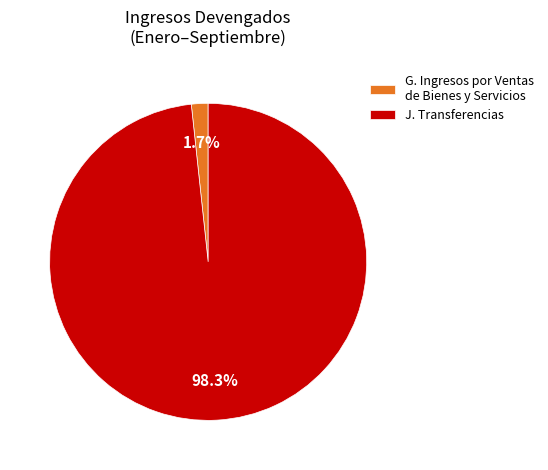

Which slice is the smallest?

G. Ingresos por Ventas de Bienes y Servicios